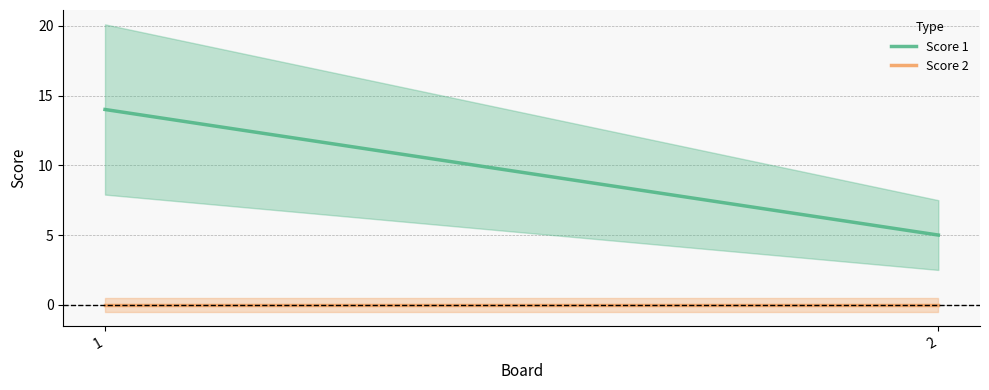

What is the highest value of the Score 1 series?

14